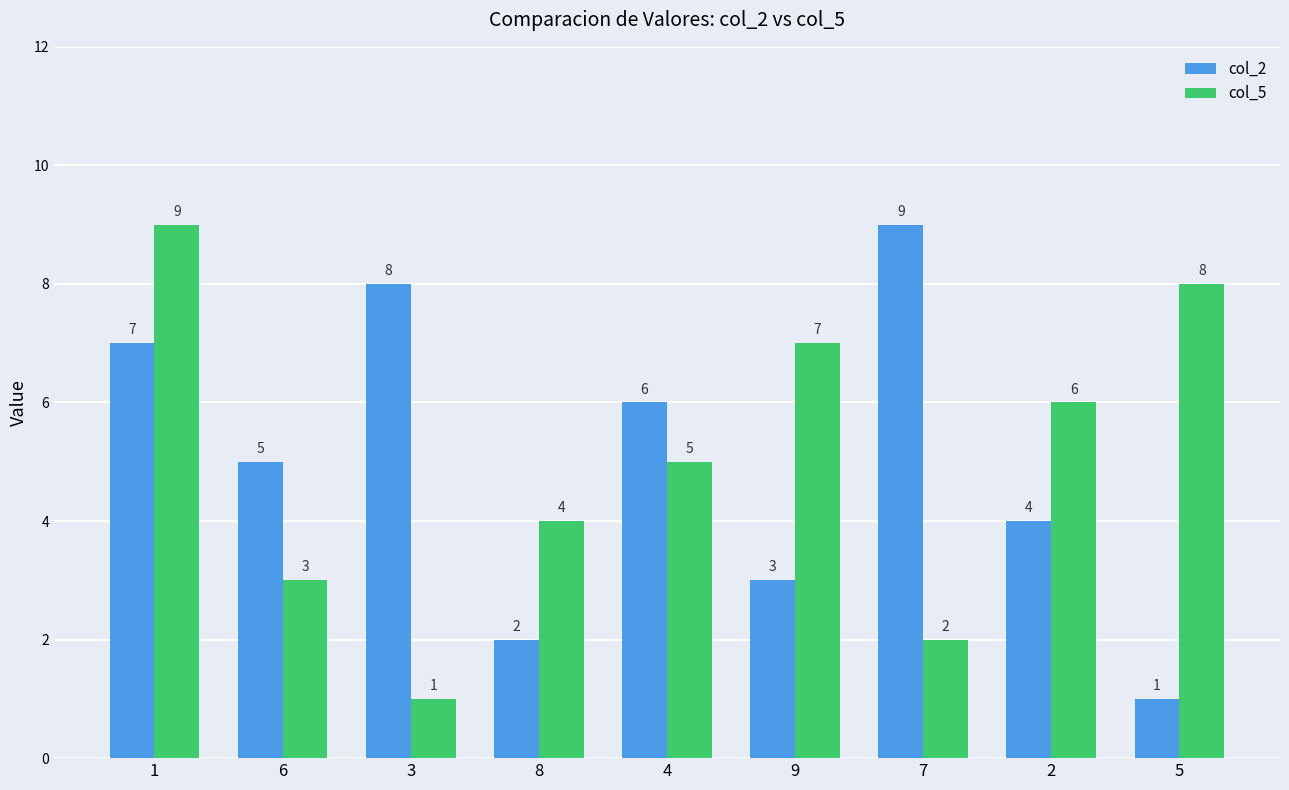

The value of col_5 at 4 is 5. True or false?

True